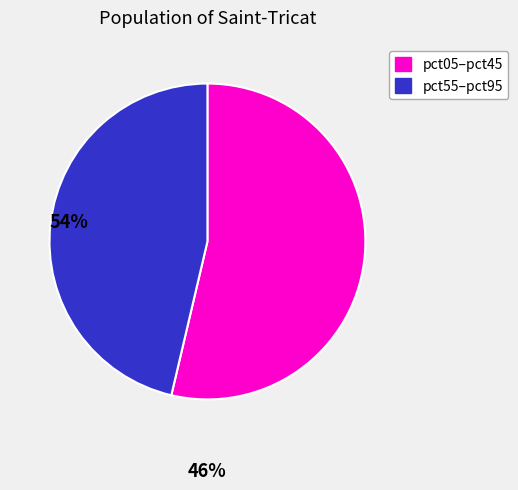

Does any single category account for the majority?

Yes